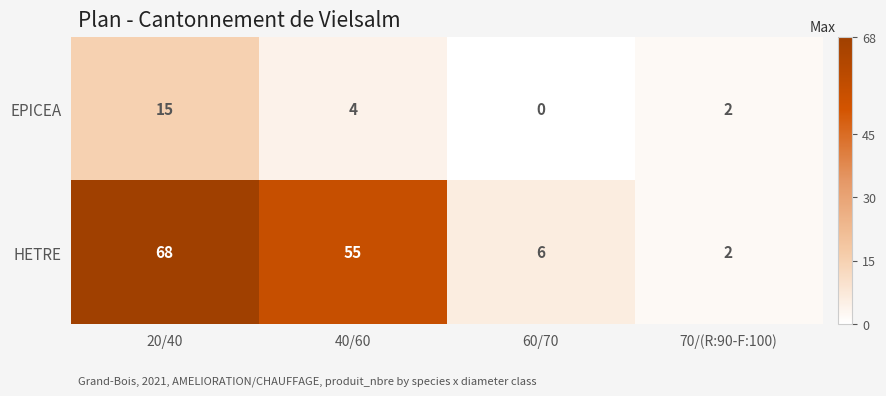

At which category is the sum across all series the highest?

20/40